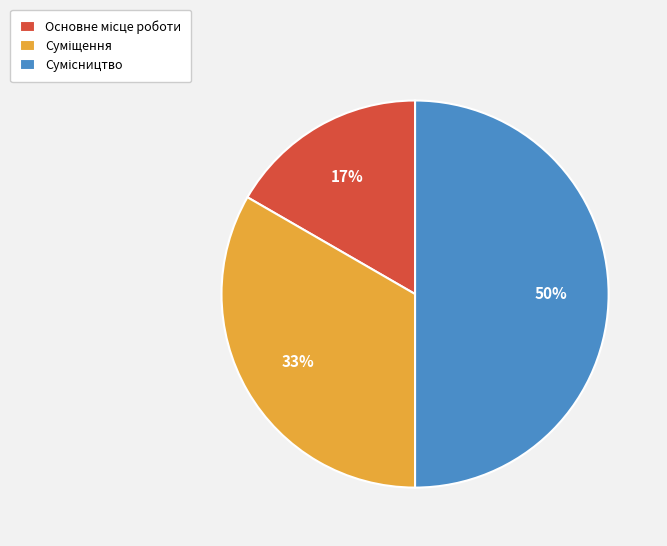

To the nearest percent, what is the difference between the largest and smallest slice percentages?

33%